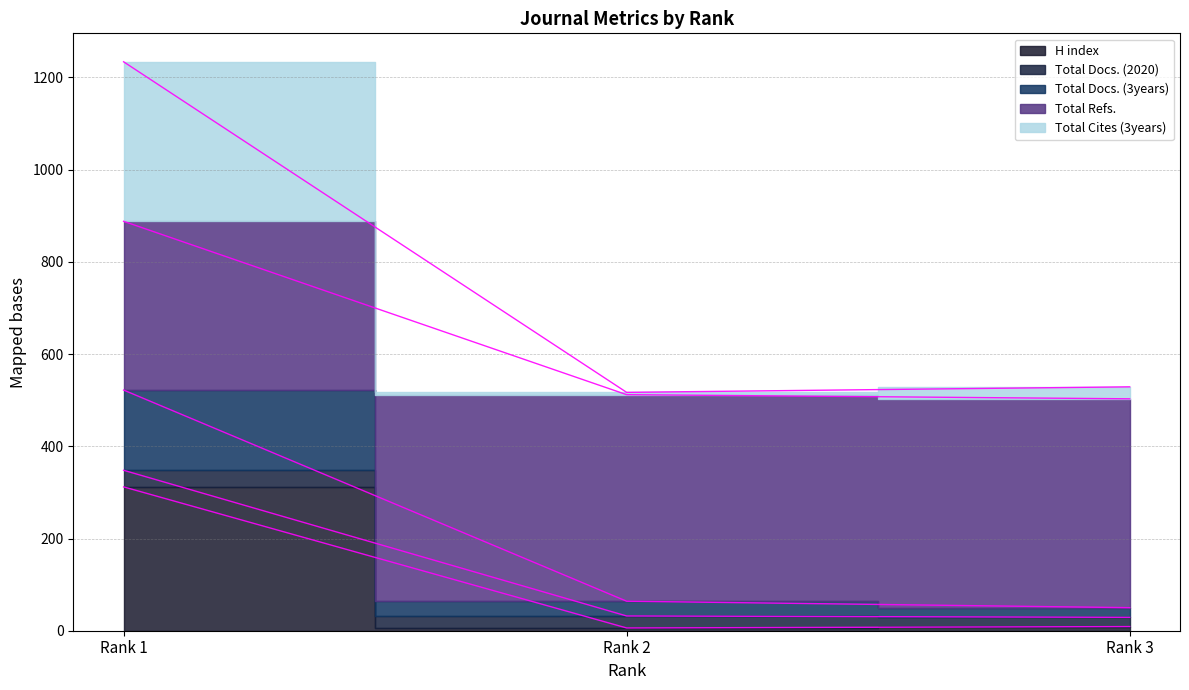

At which label is Total Refs. closest to 695?

Rank 2